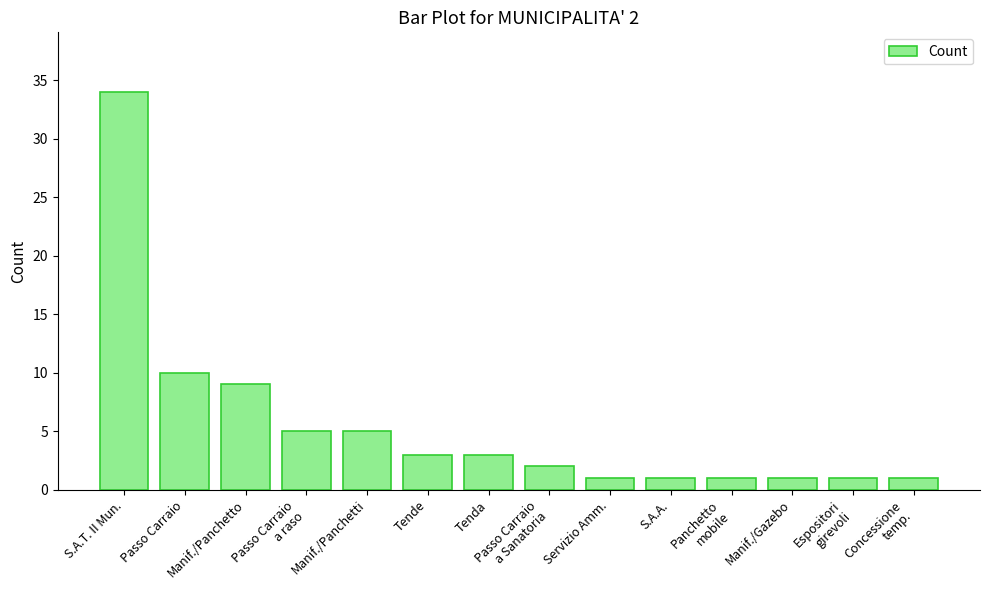

How many data points are less than 3?

7